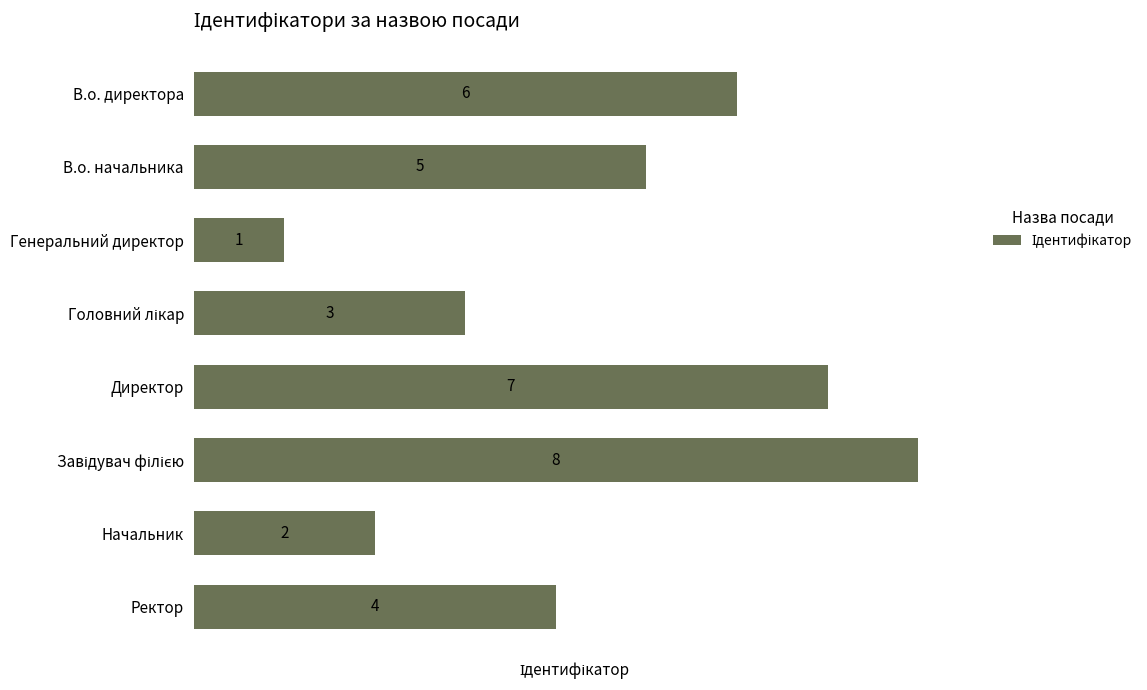

Is it true that the value at В.о. начальника is 5?

True